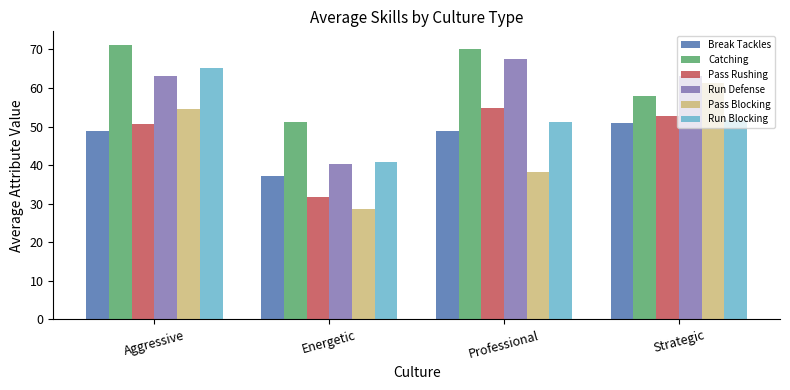

True or false: Pass Rushing has a value of 11.9 at Professional.

False